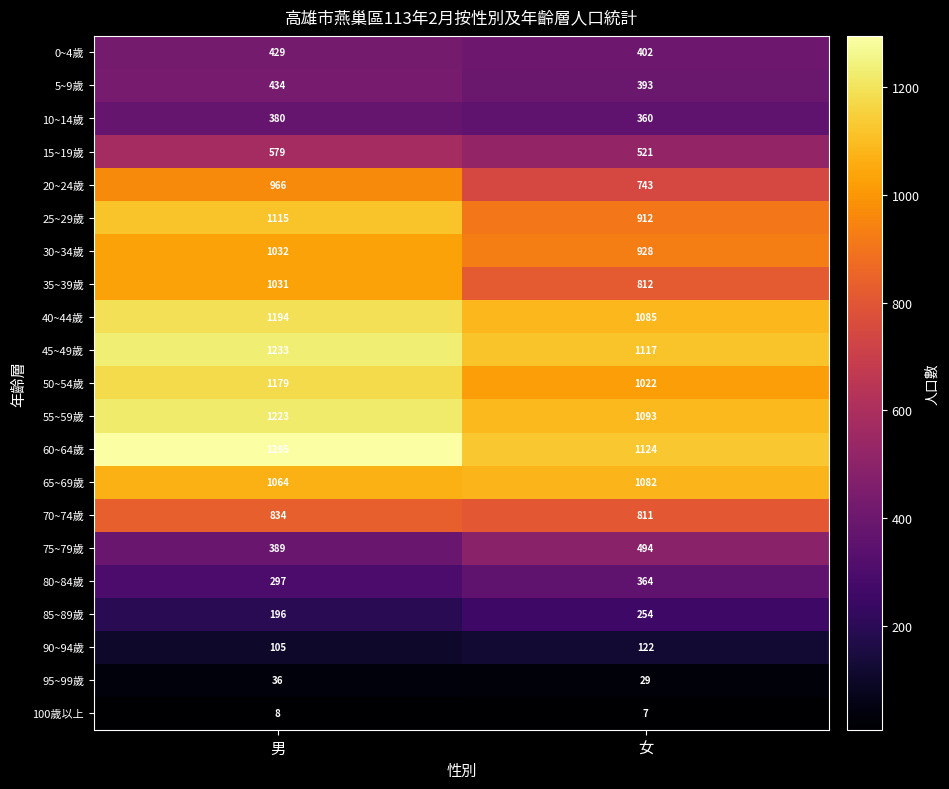

Count the number of categories in the chart.

2